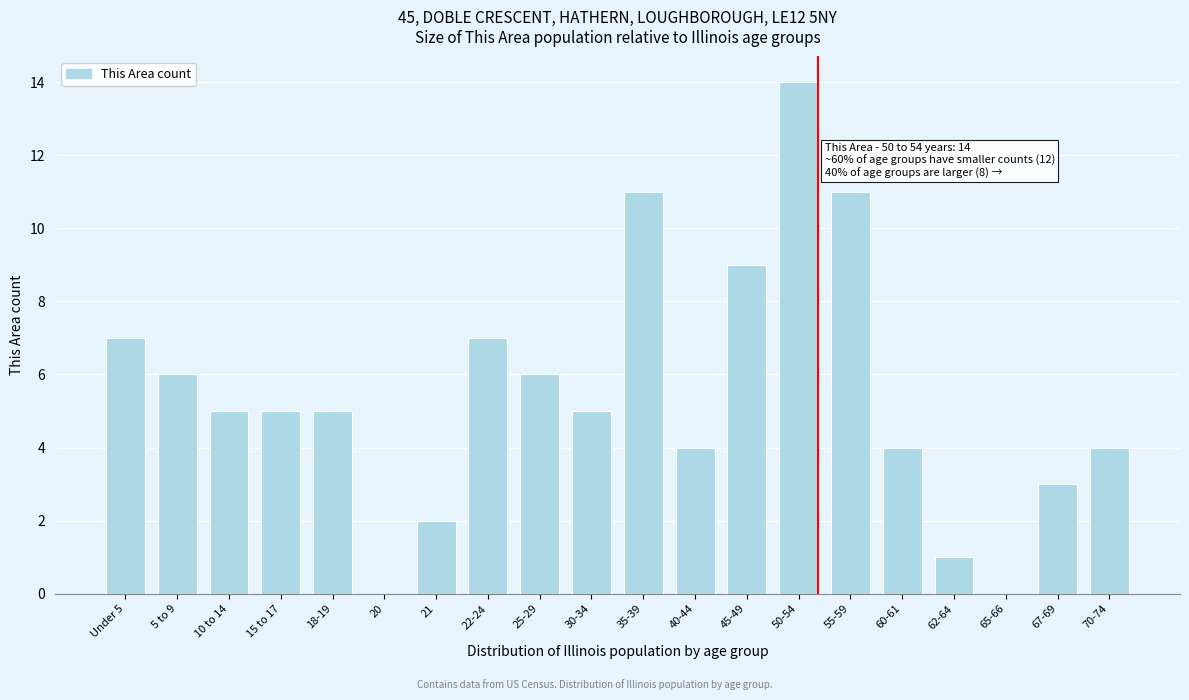

Reading left to right, transcribe all the data shown in this chart.

Under 5=7	5 to 9=6	10 to 14=5	15 to 17=5	18-19=5	20=0	21=2	22-24=7	25-29=6	30-34=5	35-39=11	40-44=4	45-49=9	50-54=14	55-59=11	60-61=4	62-64=1	65-66=0	67-69=3	70-74=4